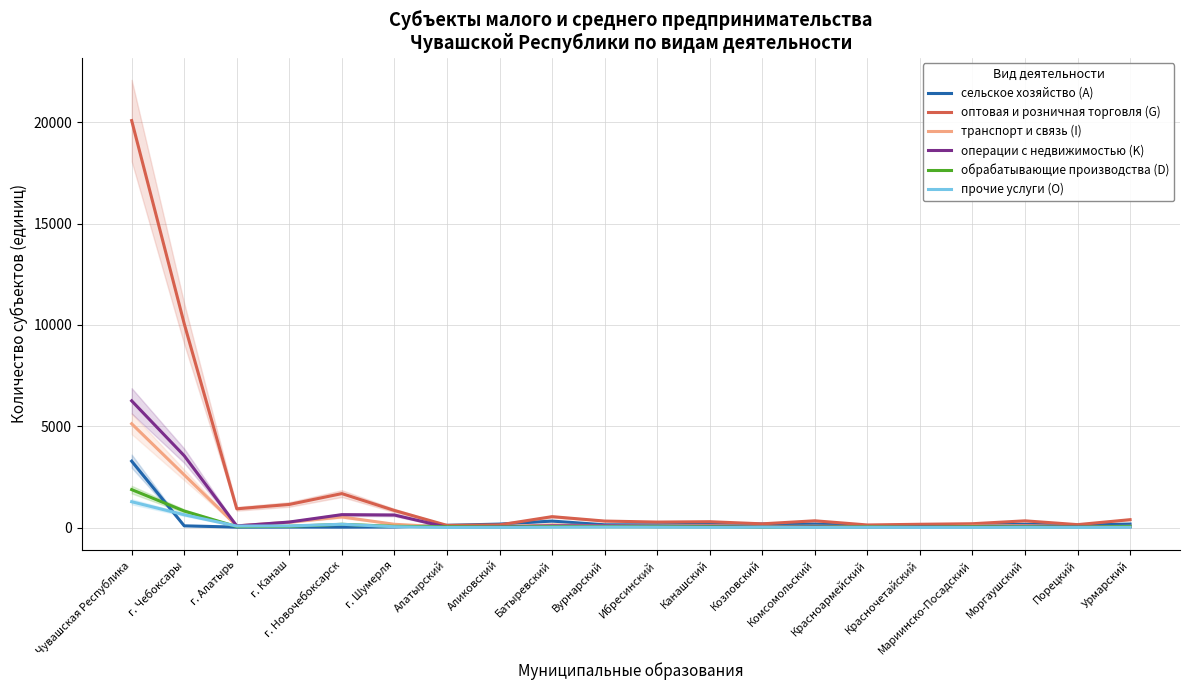

Is it true that обрабатывающие производства (D) equals 18 at Батыревский?

False